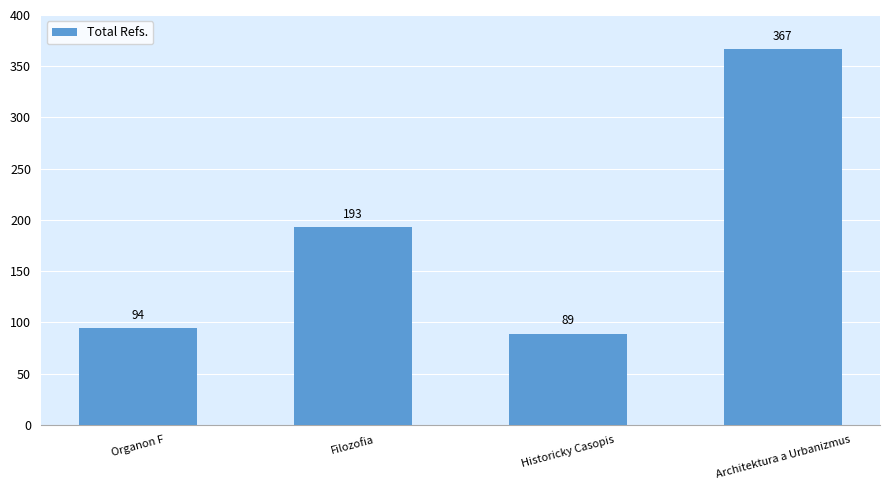

Is it true that the value at Filozofia is 193?

True